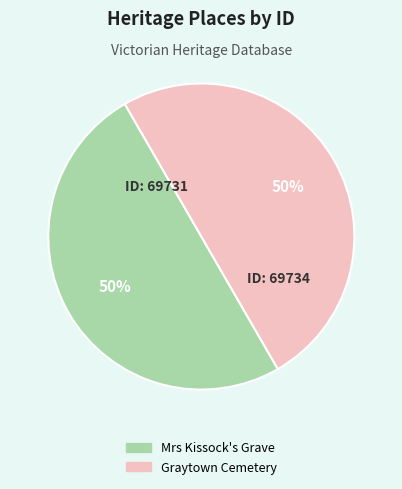

To the nearest percent, what is the combined percentage of Graytown Cemetery and Mrs Kissock's Grave?

100%